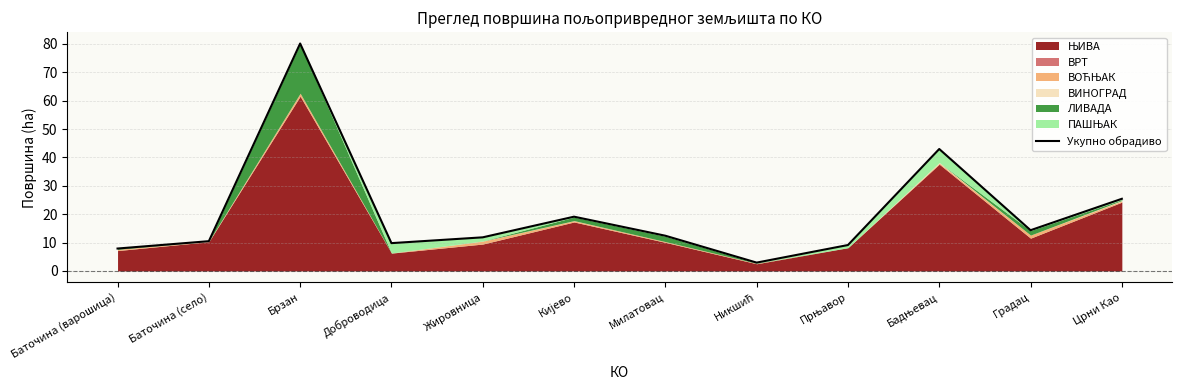

What is the difference between the maximum and second lowest values?

72.3